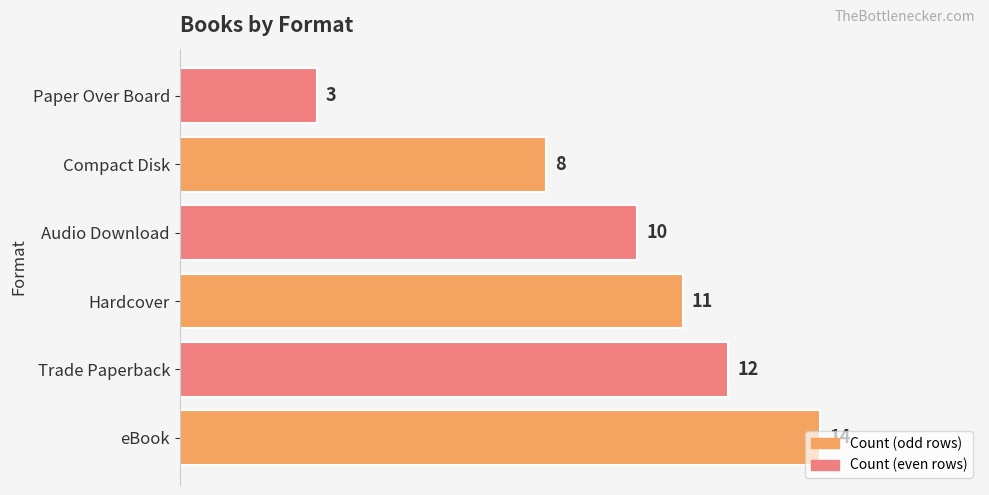

Which has a higher value, Trade Paperback or Compact Disk?

Trade Paperback